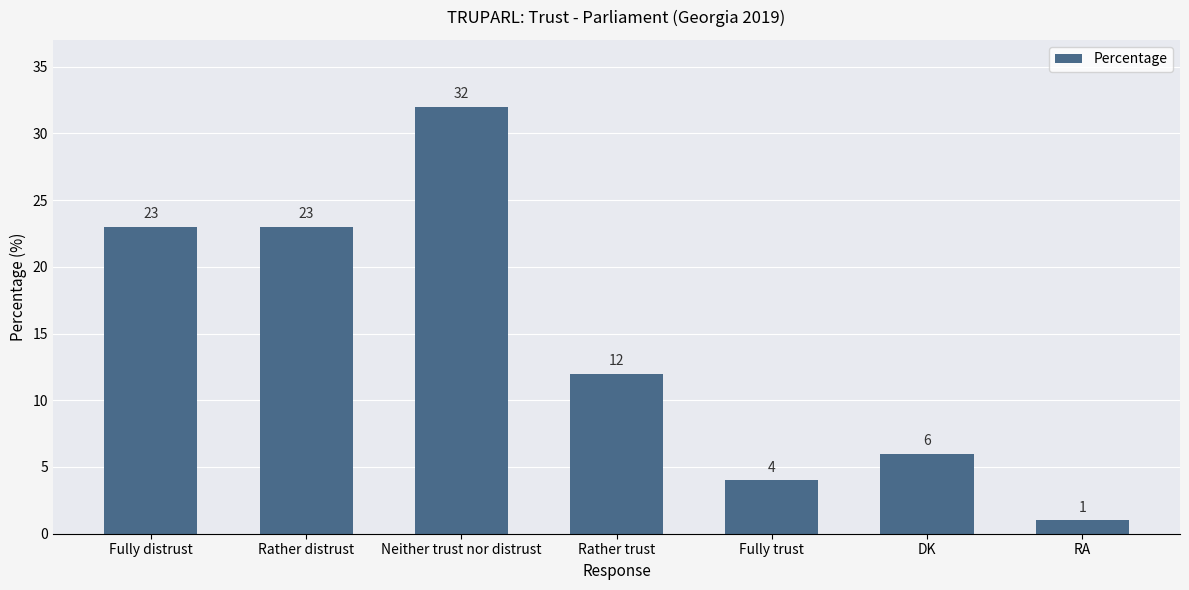

What is the difference between the values at Fully trust and Rather distrust?

19